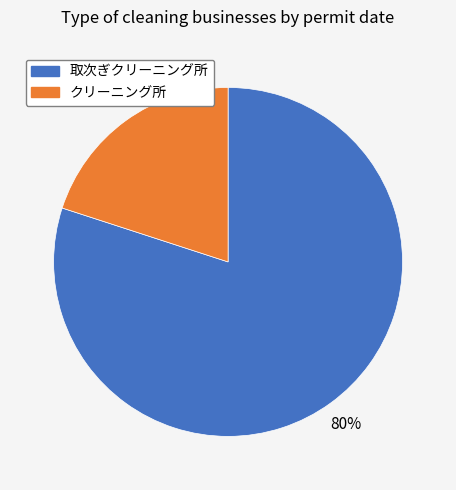

Do 取次ぎクリーニング所 and クリーニング所 together represent more than half of the pie?

Yes